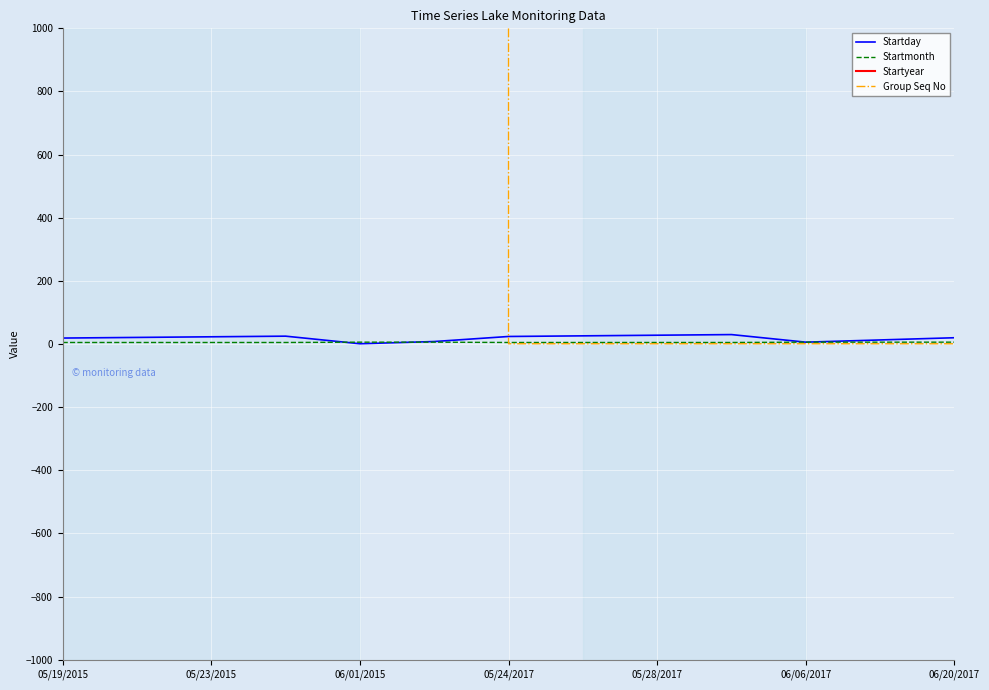

What position from the right is 9?

4